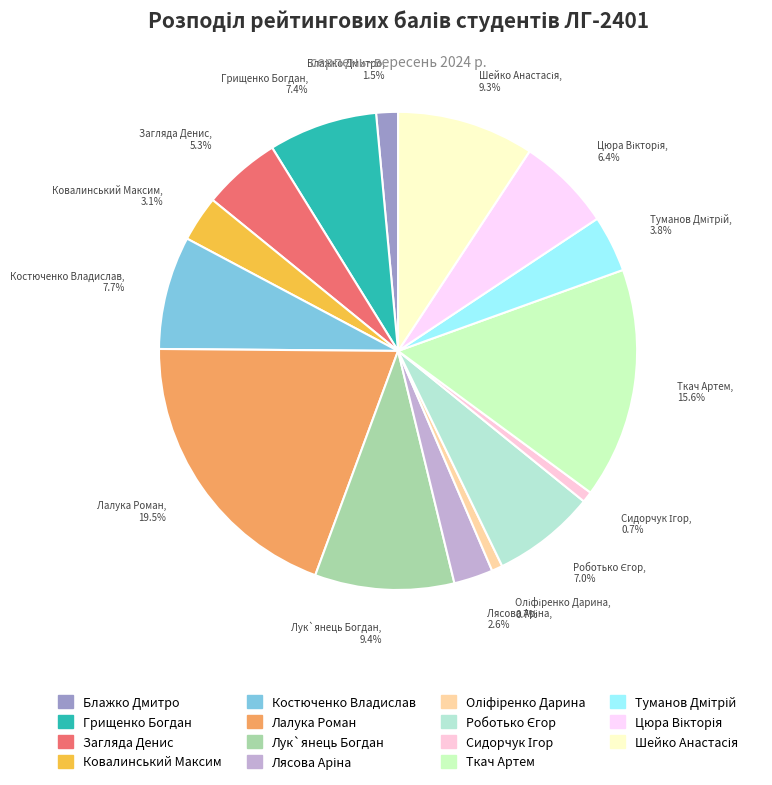

Which slice is the largest?

Лалука Роман